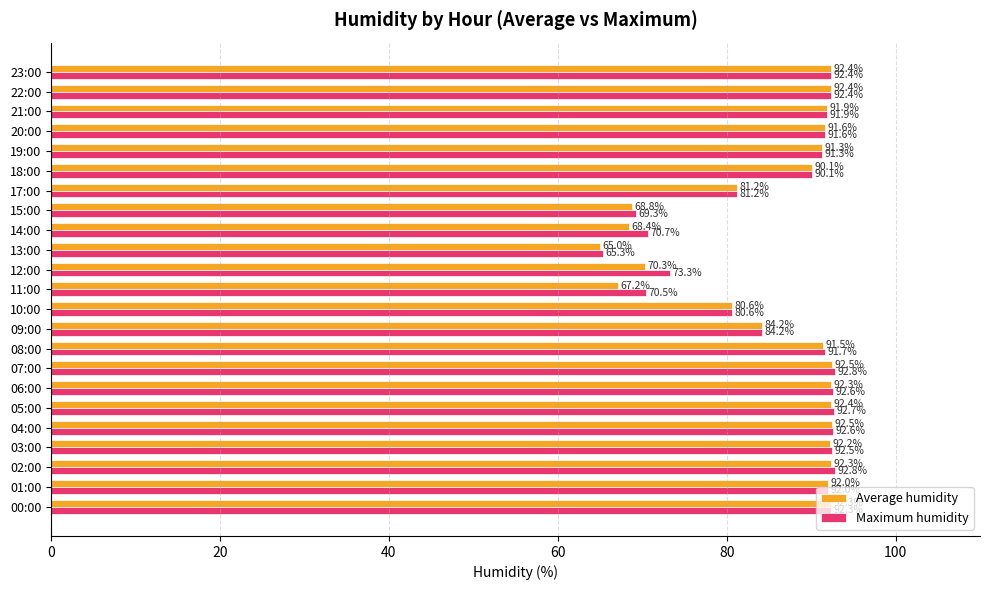

What is the minimum value shown in the chart?

65.0